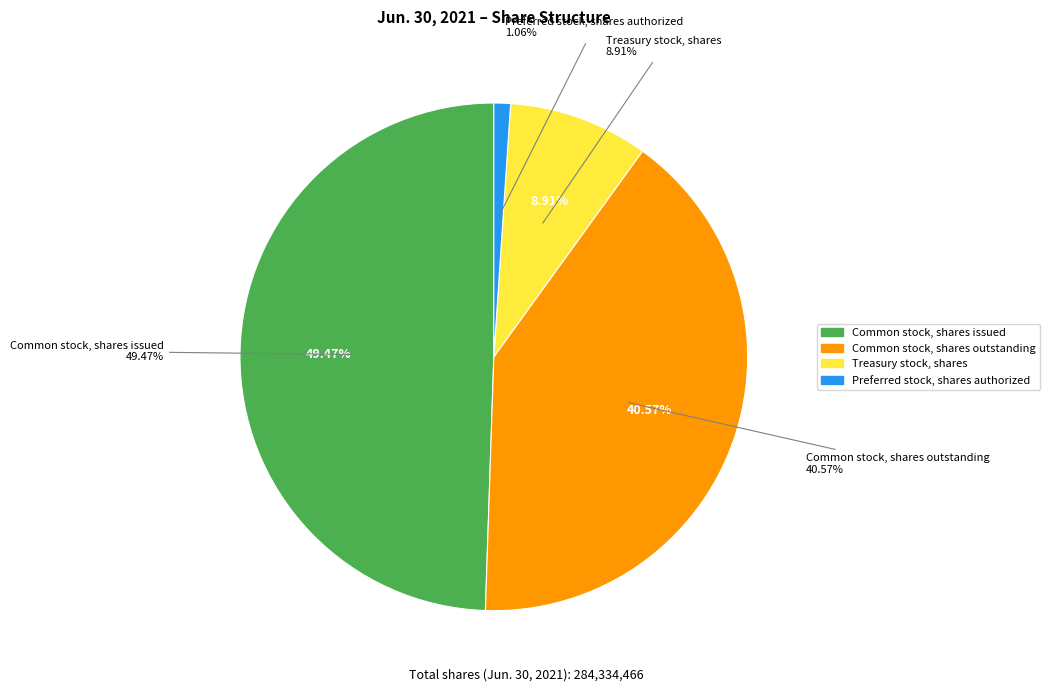

Does any single category account for the majority?

No